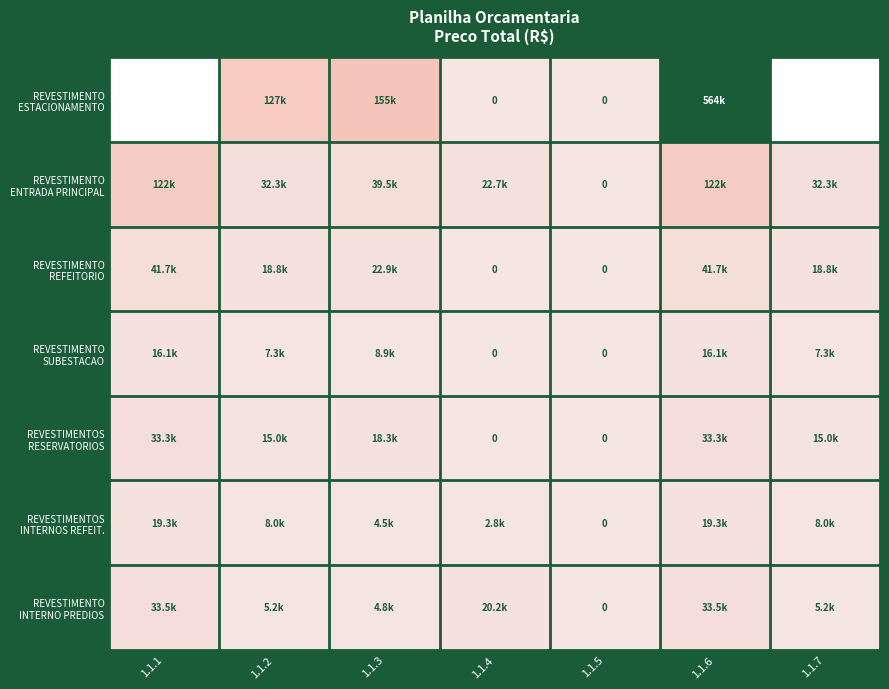

The value of REVESTIMENTOS INTERNOS REFEIT. at 1.1.7 is 8041.7. True or false?

True